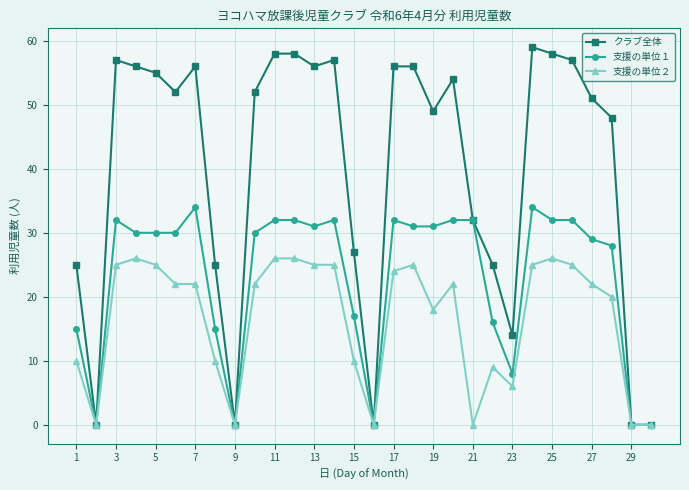

Does the chart display data point markers on the line(s)?

Yes